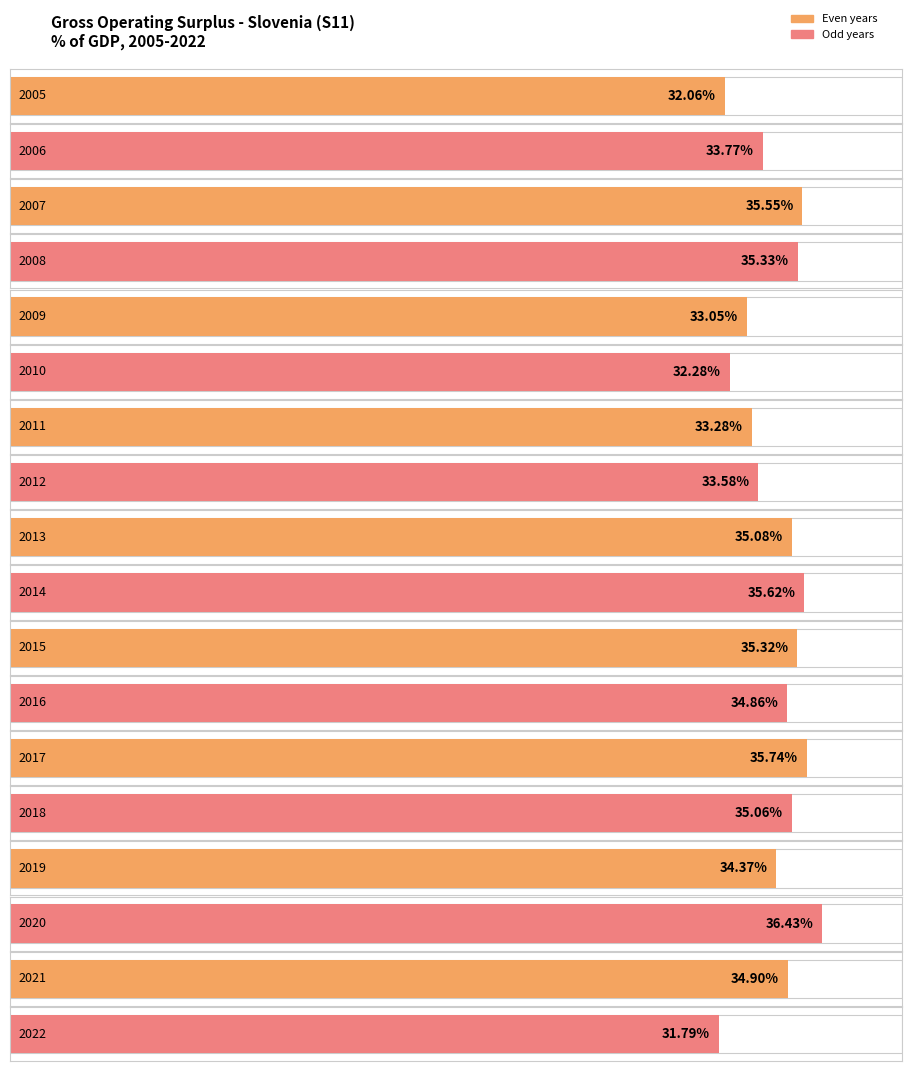

How many data points does each series have?

18